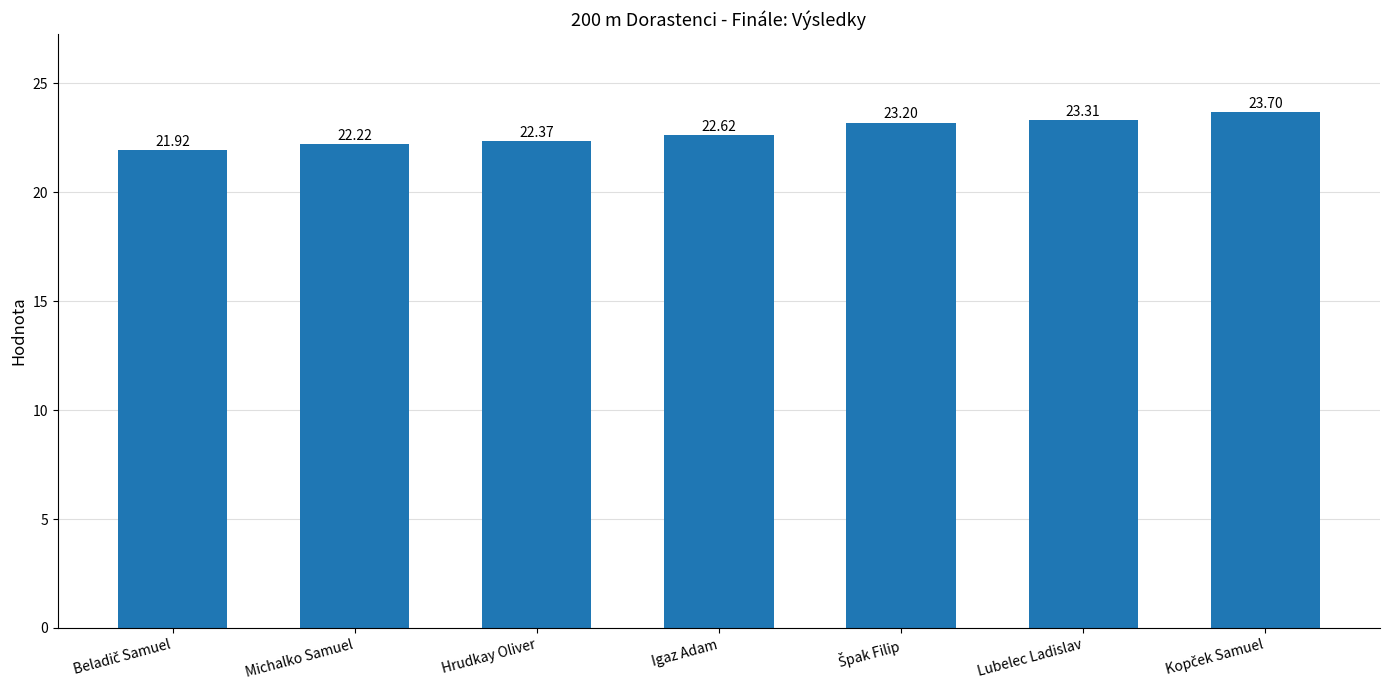

What is the value of the 6th bar from the left?

23.3